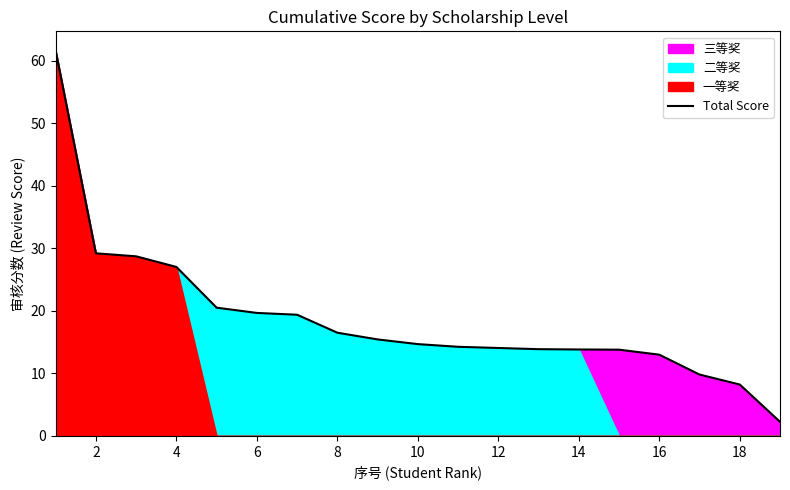

What is the lowest value of the Total Score series?

2.3